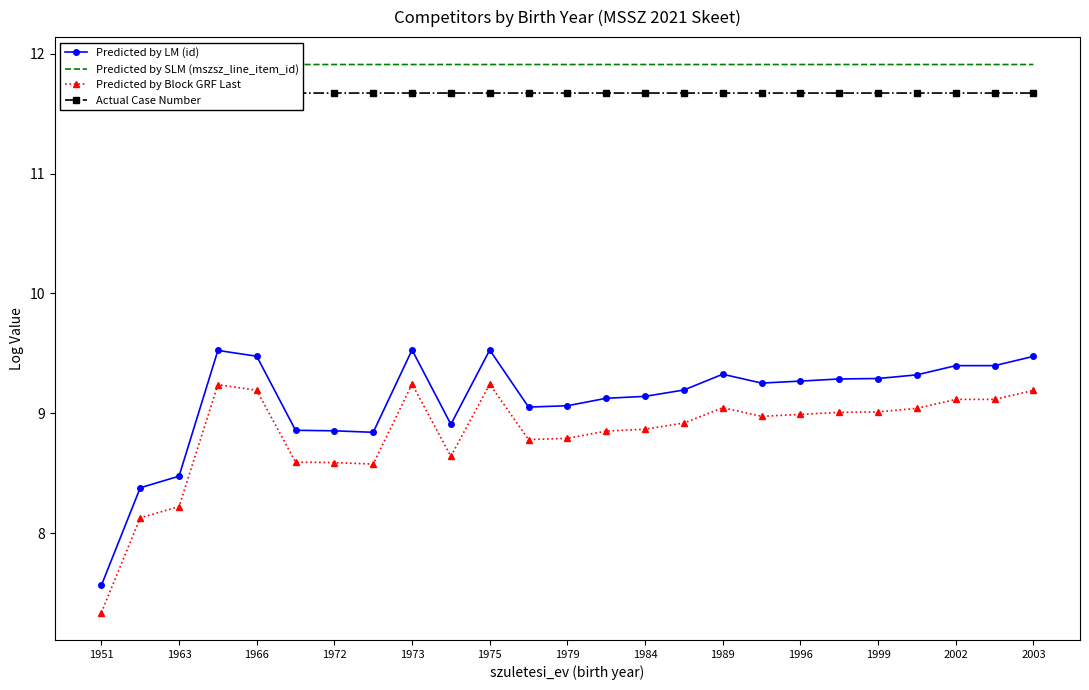

Which label corresponds to the smallest value in the chart?

1951